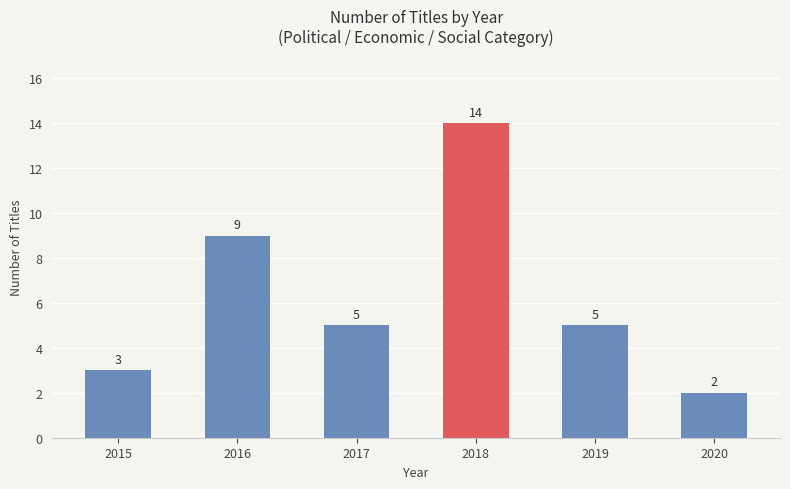

True or false: the data shows 9 at 2018.

False